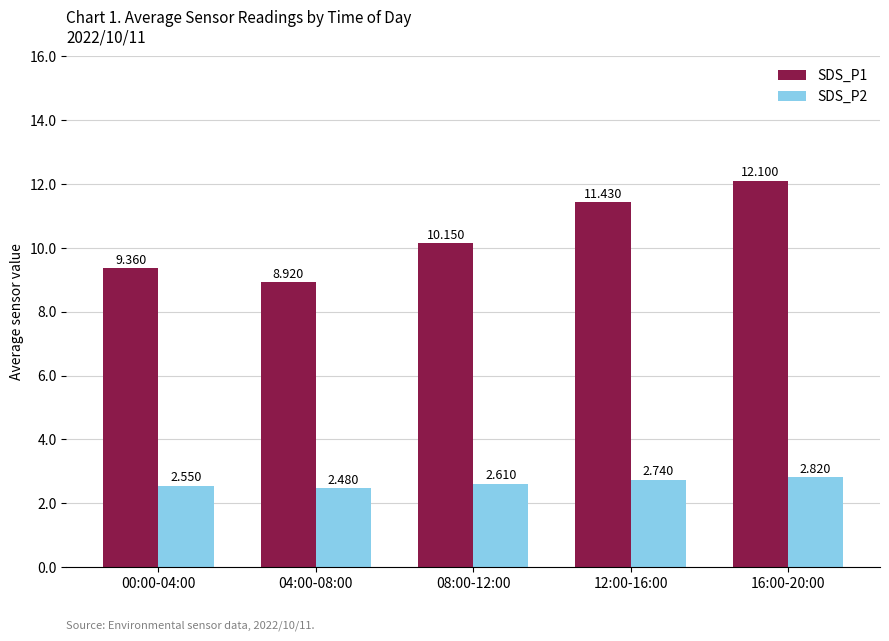

Where is SDS_P1 nearest to the value 10?

08:00-12:00